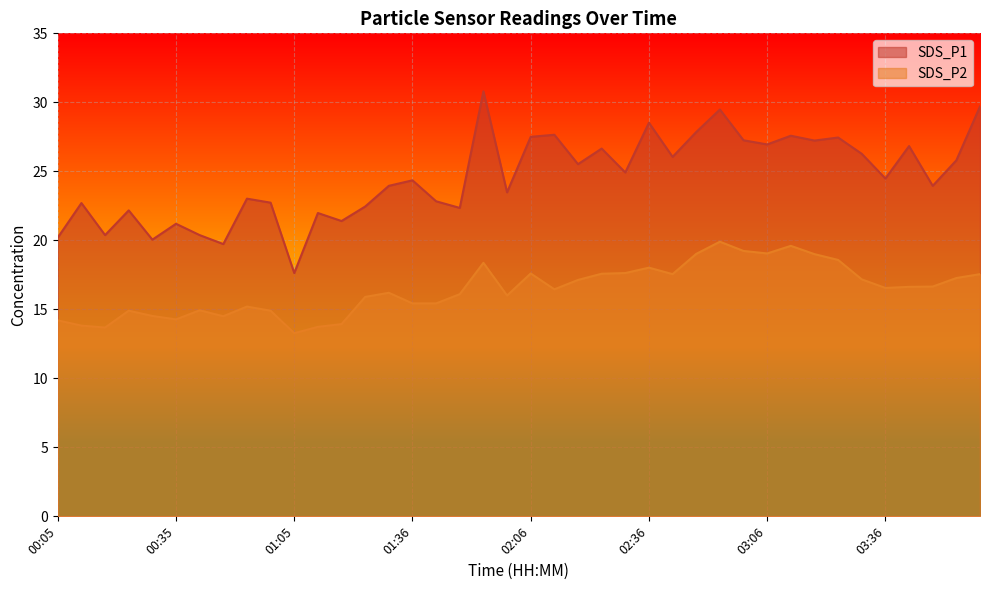

Where is SDS_P2 nearest to the value 16?

02:00